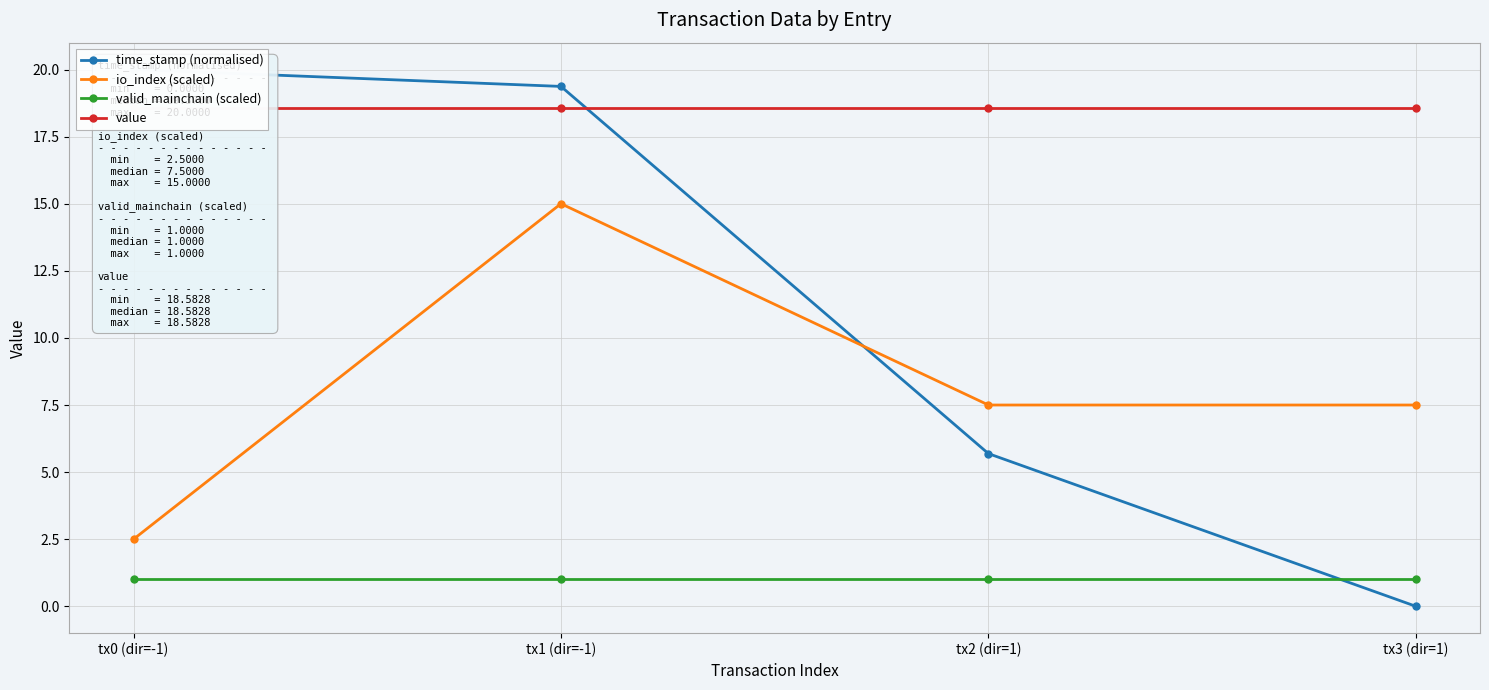

What is the spread (max minus min) of values at tx0 (dir=-1)?

19.0